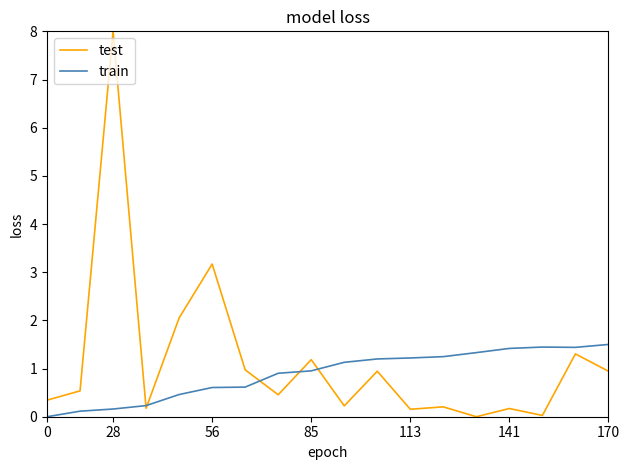

What is the maximum value shown in the chart?

8.0